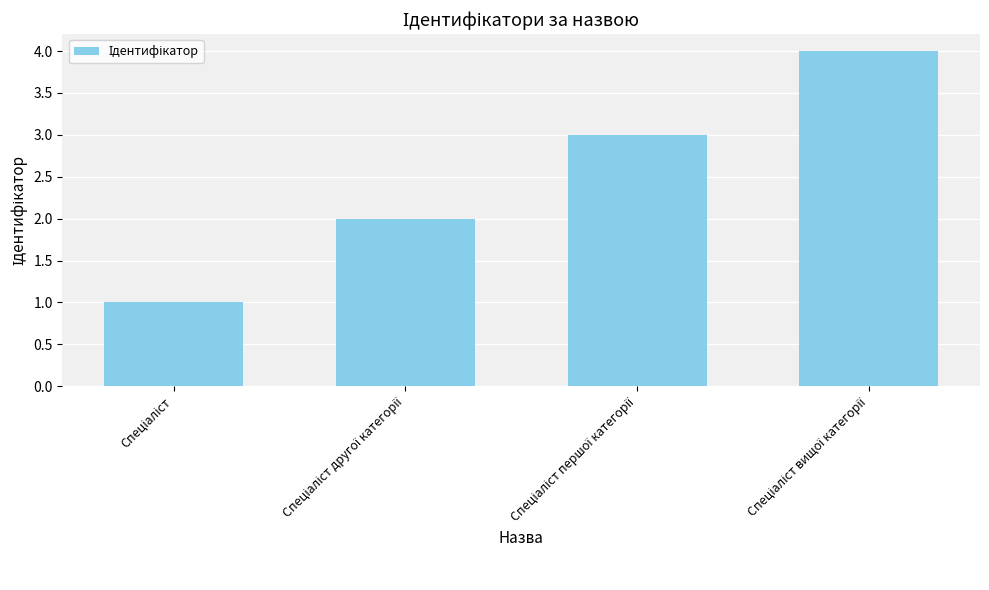

What is the difference between the maximum and minimum values?

3